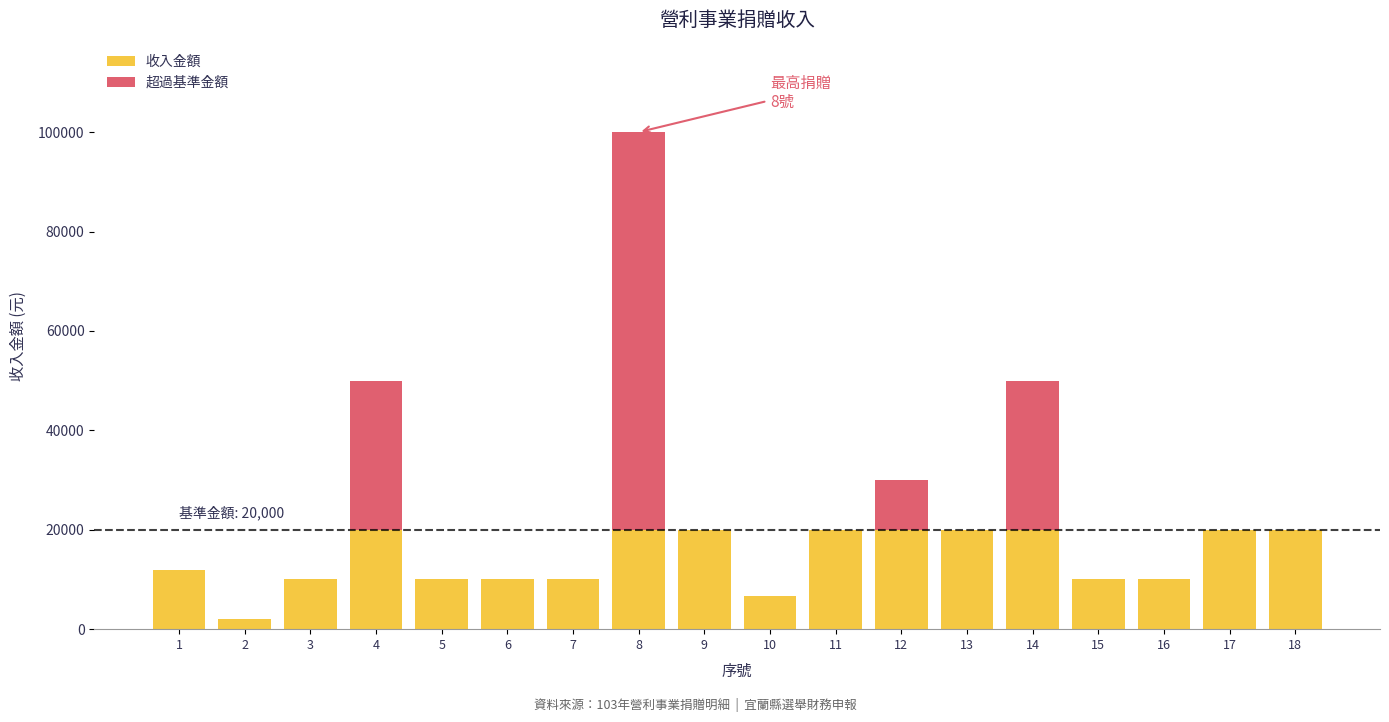

How many values in the 收入金額 series are below 20000?

9